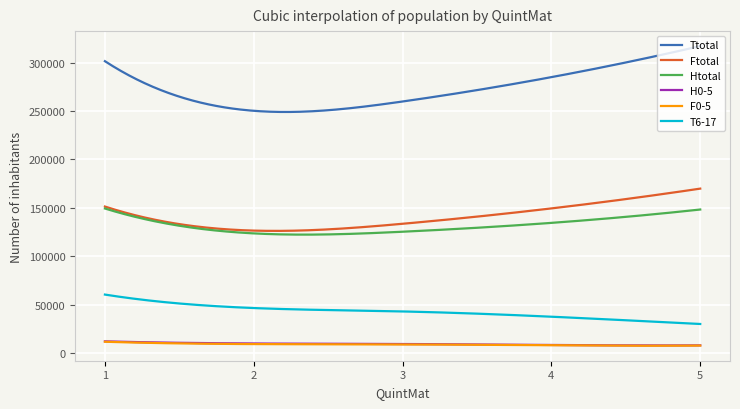

True or false: H0-5 and F0-5 cross at least once.

False